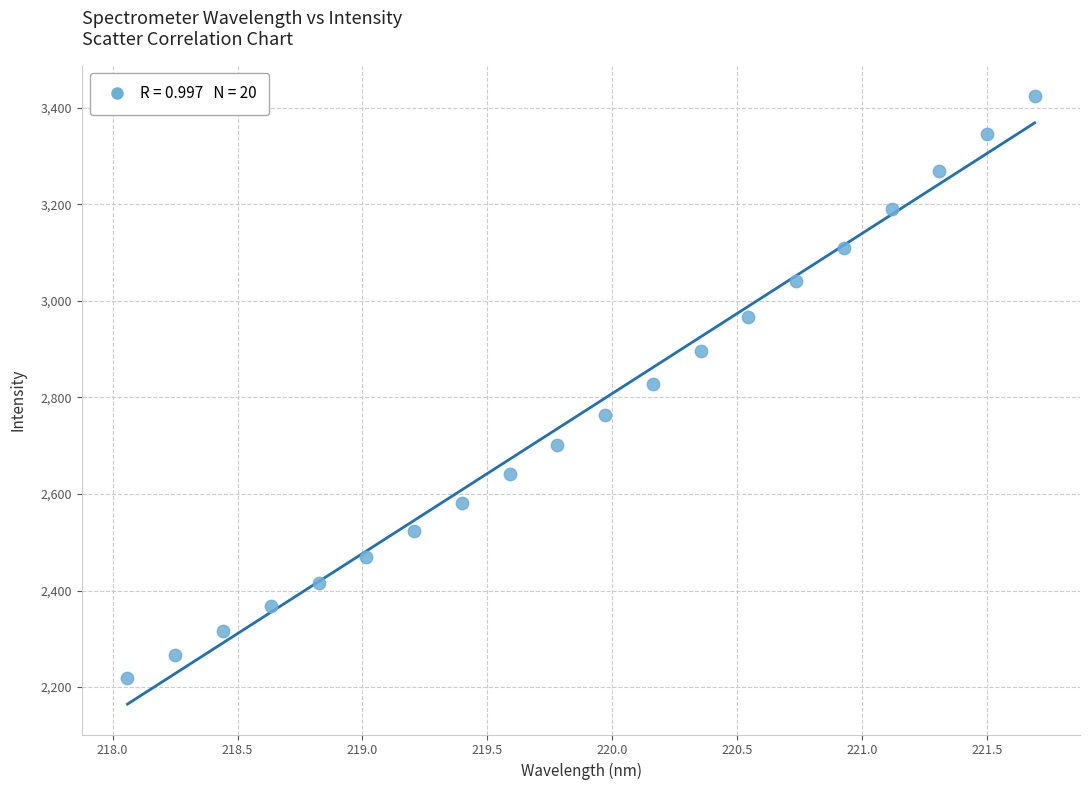

What is the range of X values (max minus min)?

3.6